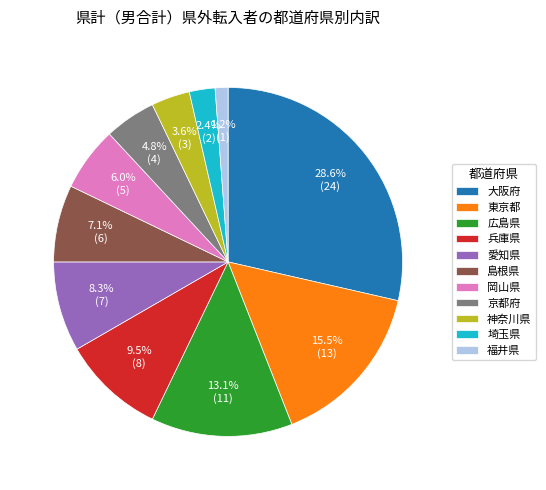

What is the ratio of the value at 福井県 to the value at 兵庫県?

0.1